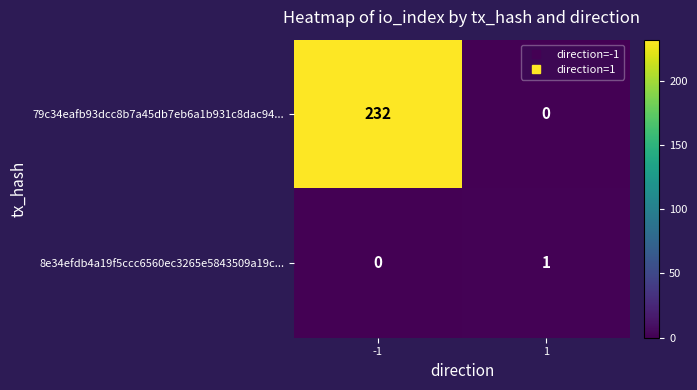

How many data points does each series have?

2